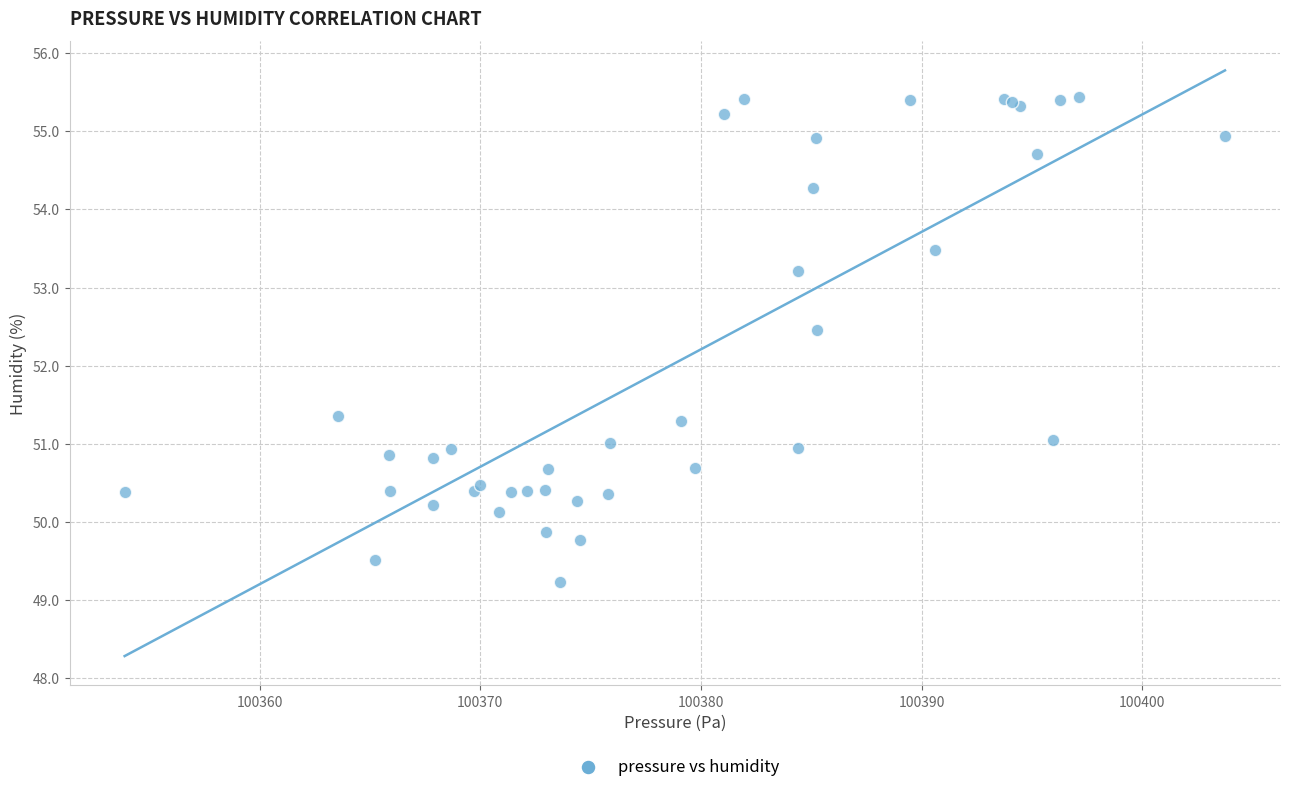

What Y value in the scatter plot is closest to 52?

52.5